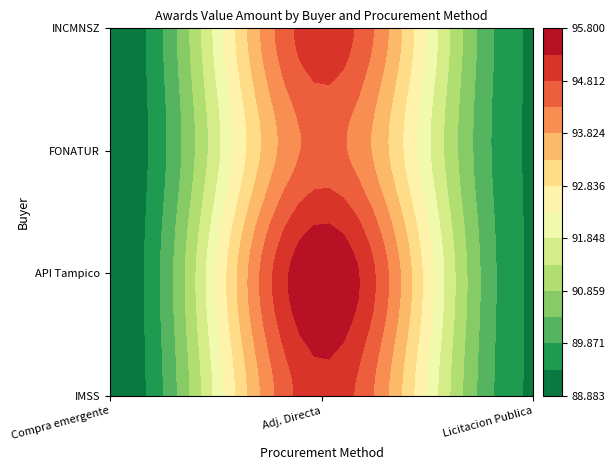

Count the FONATUR MANTENIMIENTO TURÍSTICO S.A. DE… values in the range 0 to 102.

3